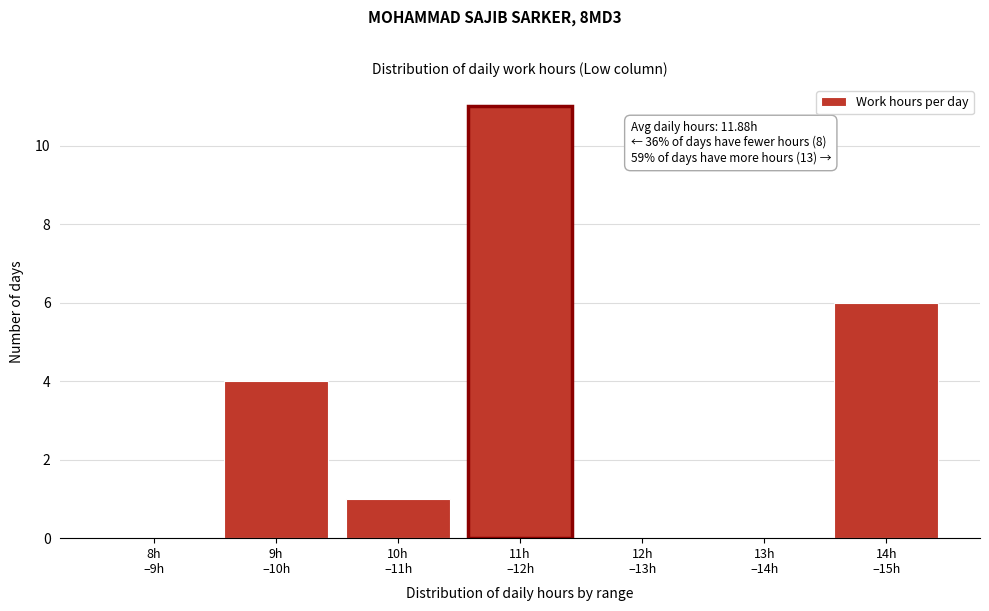

What is the maximum value shown in the chart?

11